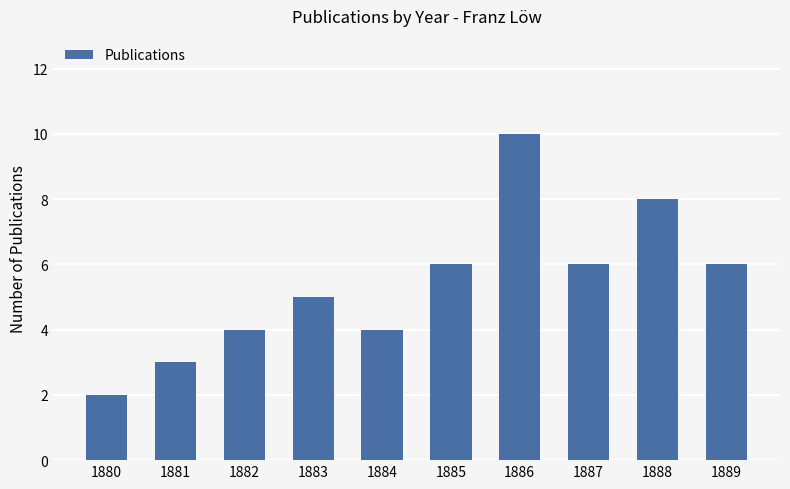

Reading left to right, list all the values displayed in this chart.

2	3	4	5	4	6	10	6	8	6